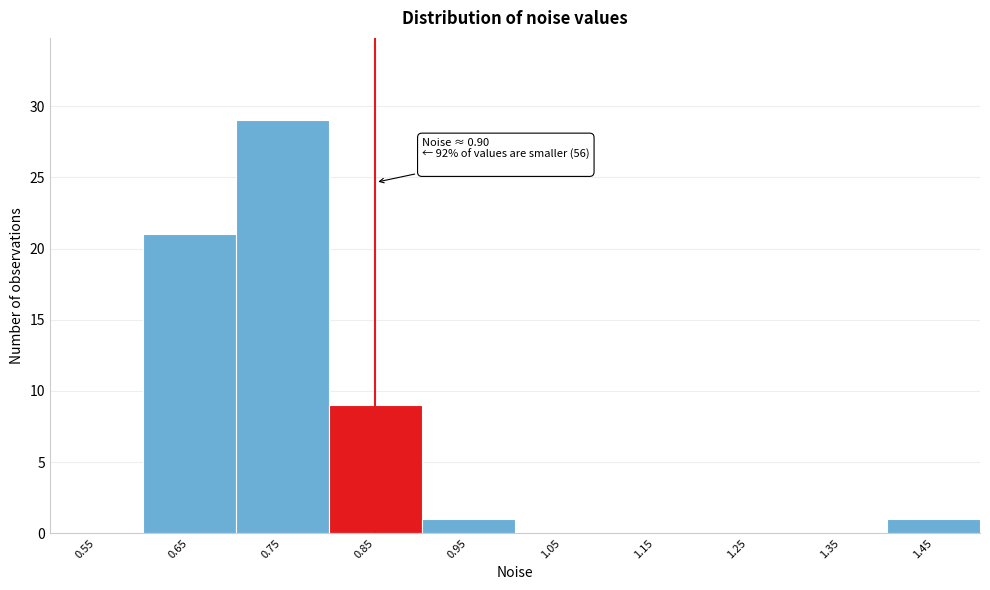

Reading left to right, what are all the values shown in this chart?

0.55=0	0.65=21	0.75=29	0.85=9	0.95=1	1.05=0	1.15=0	1.25=0	1.35=0	1.45=1